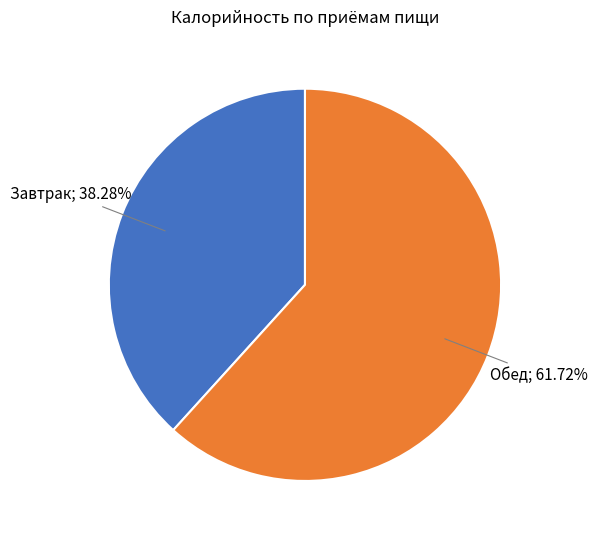

Is there any slice that represents more than half of the pie?

Yes